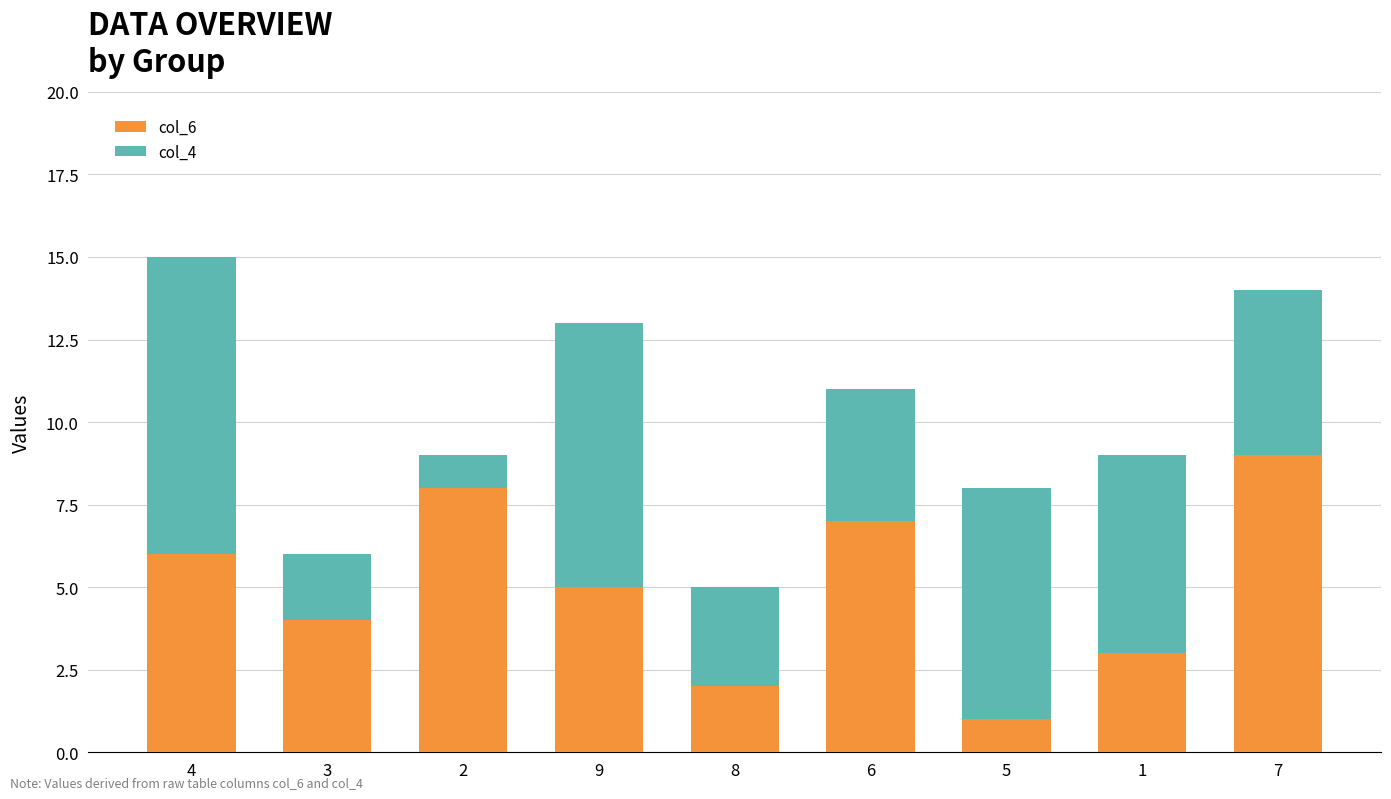

List the labels in order of col_6 value, largest first.

7, 2, 6, 4, 9, 3, 1, 8, 5